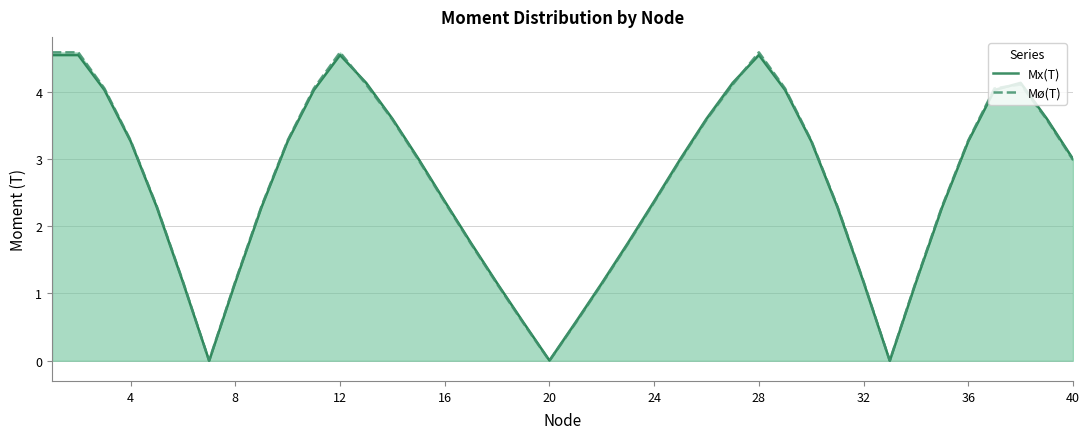

Where is Mx(T) nearest to the value 2?

16